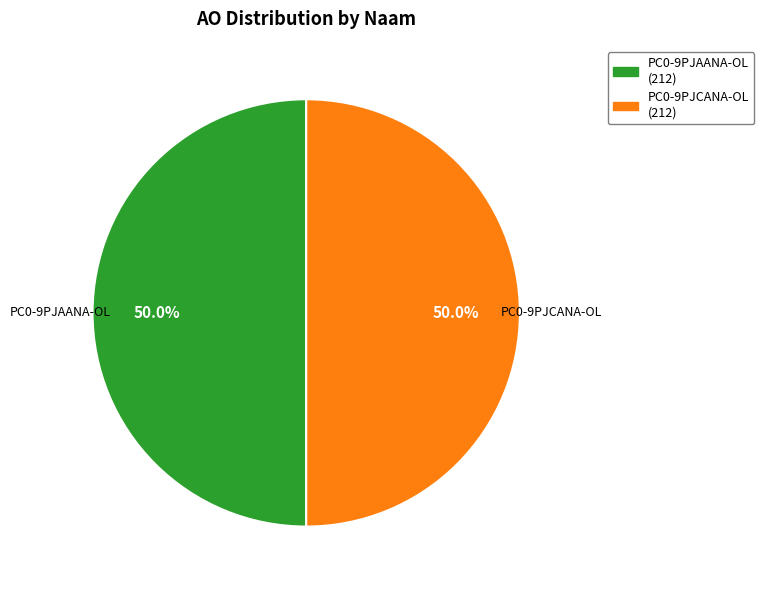

Count the number of slices in the pie.

2